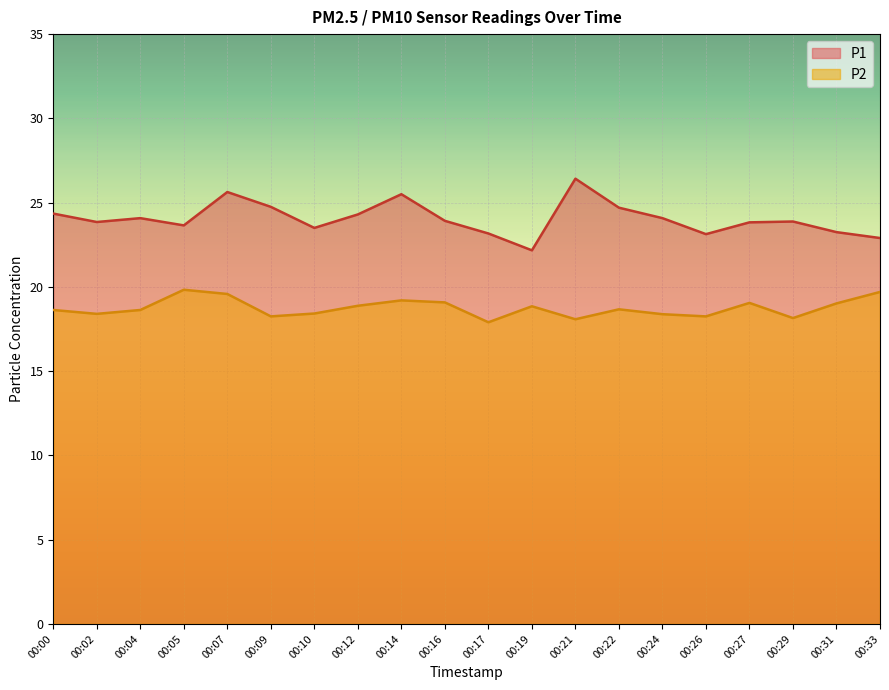

What is the difference between the maximum and minimum values in the P2 series?

1.9